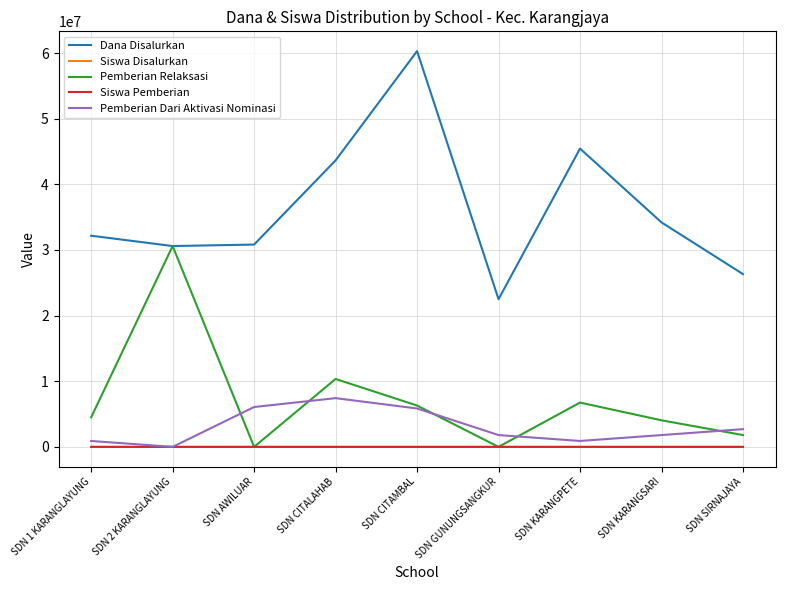

The Siswa Pemberian series shows 59 at SDN AWILUAR. True or false?

True